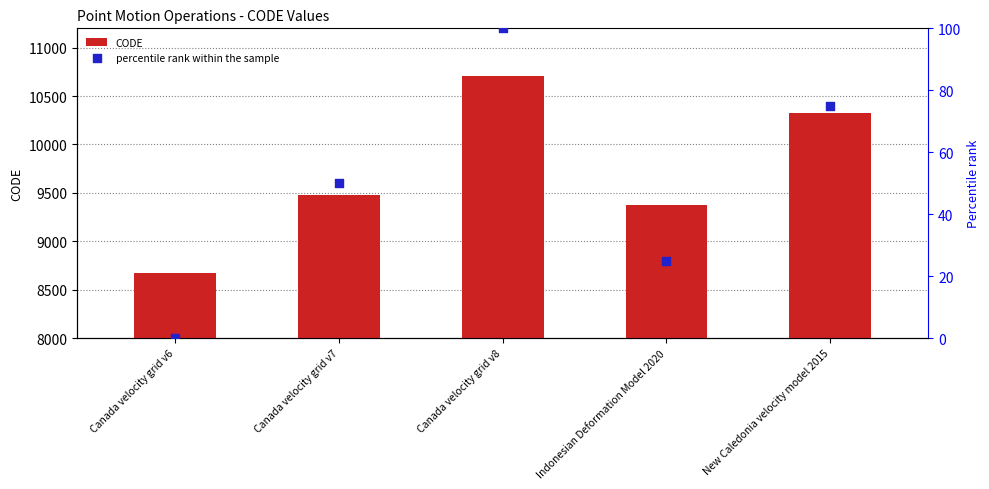

Is the value of CODE at Canada velocity grid v7 greater than the value of percentile rank within the sample at Canada velocity grid v8?

Yes